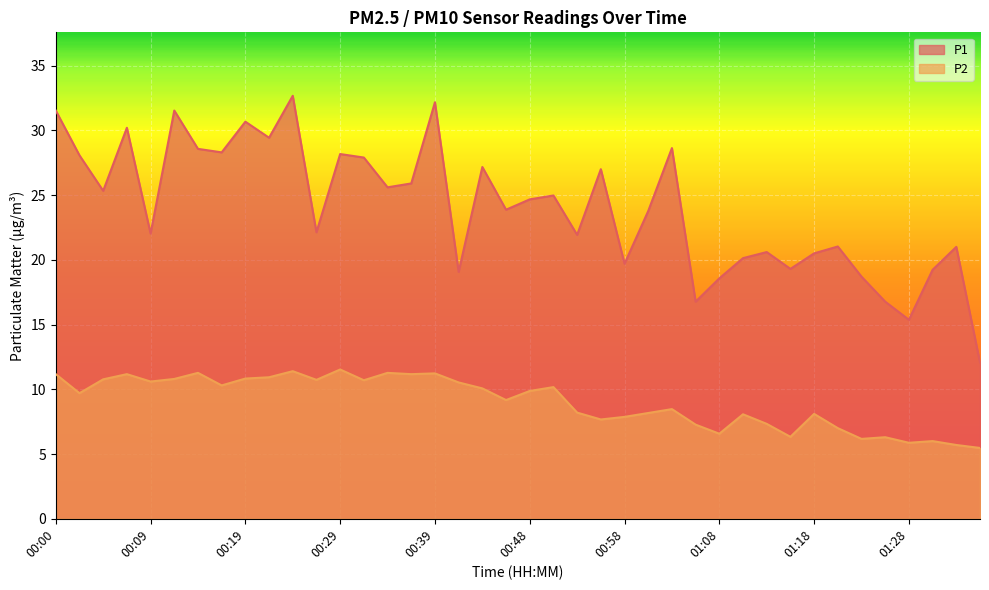

Is the value of P2 at 00:26 greater than the value of P1 at 01:35?

No